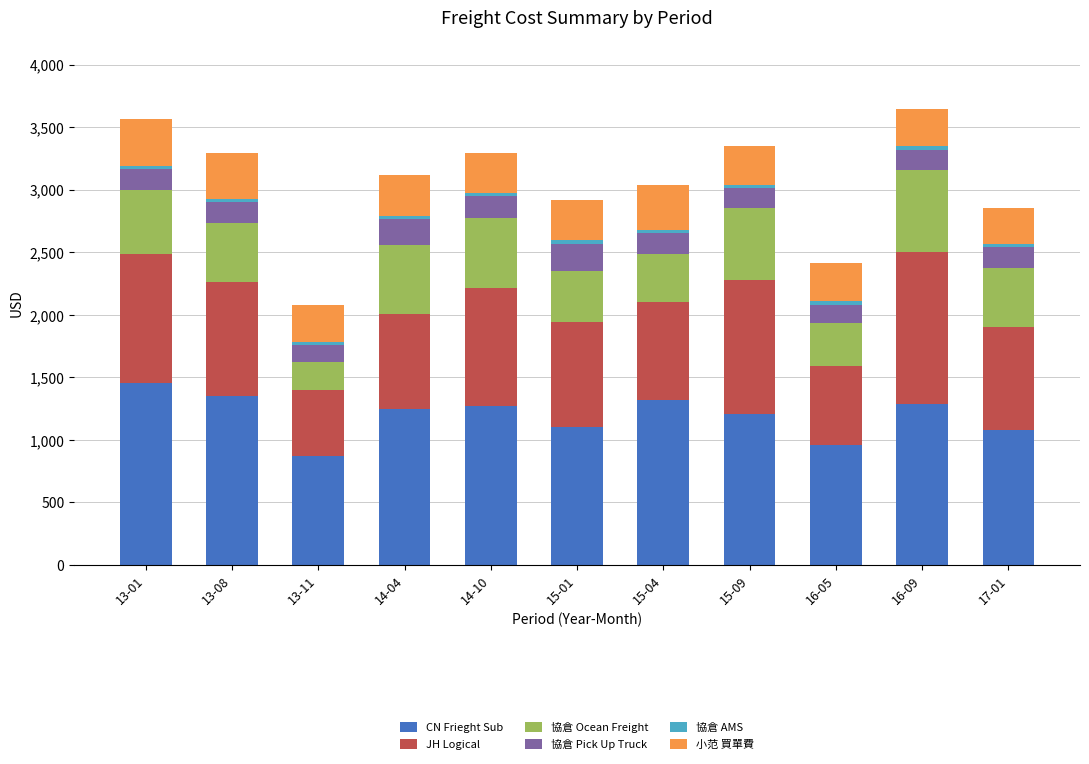

At which label does CN Frieght Sub reach its peak?

13-01